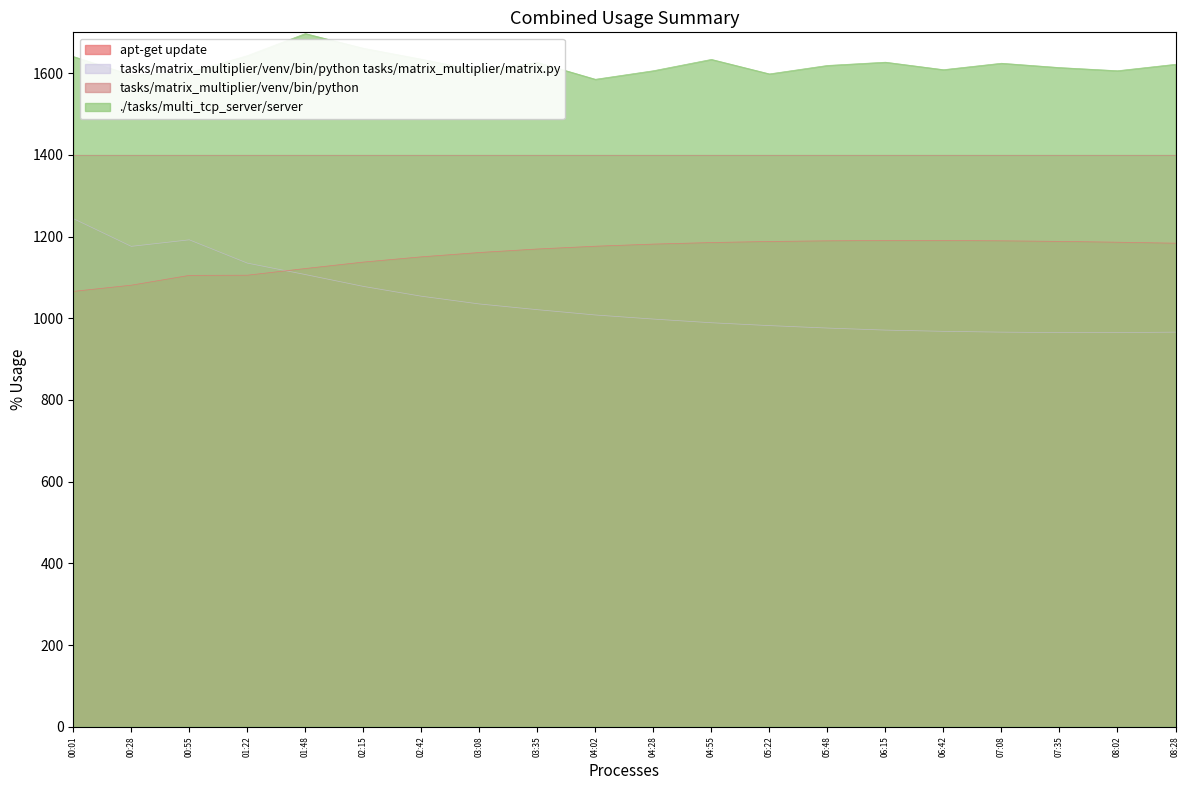

True or false: Max_cycle has more than 2 interior local peaks.

True